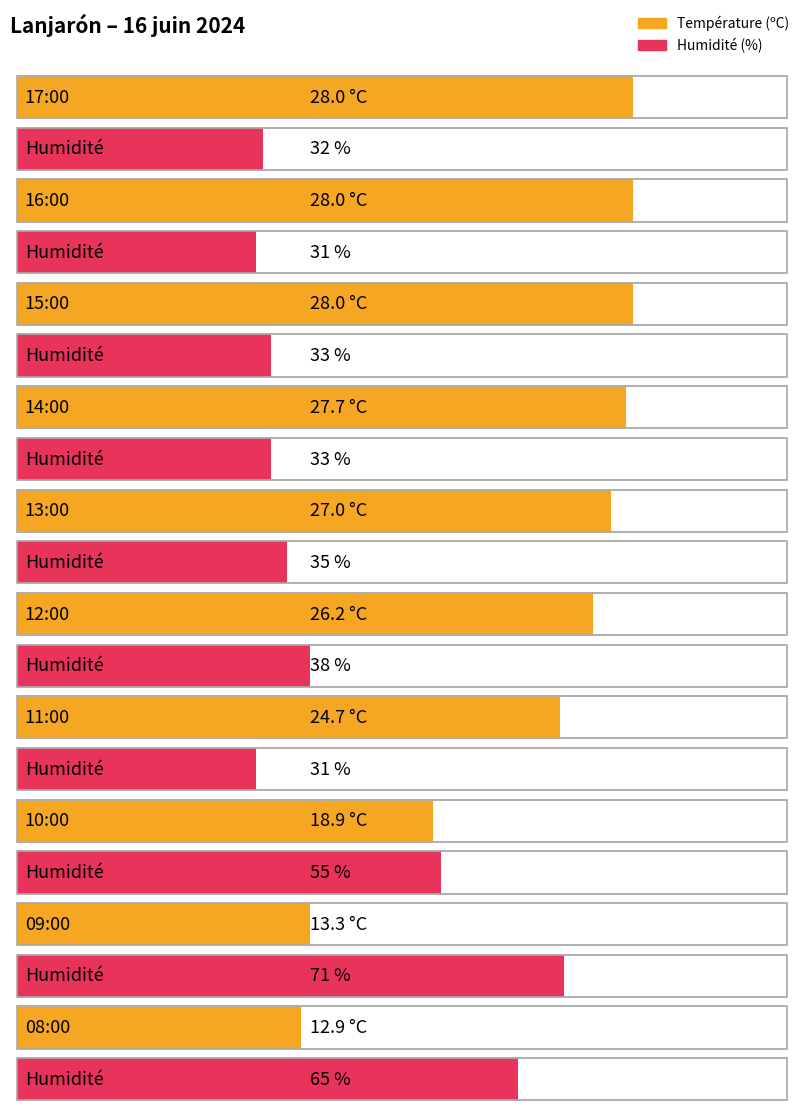

The value of Humidité (%) at 17:00 is 32.0. True or false?

True